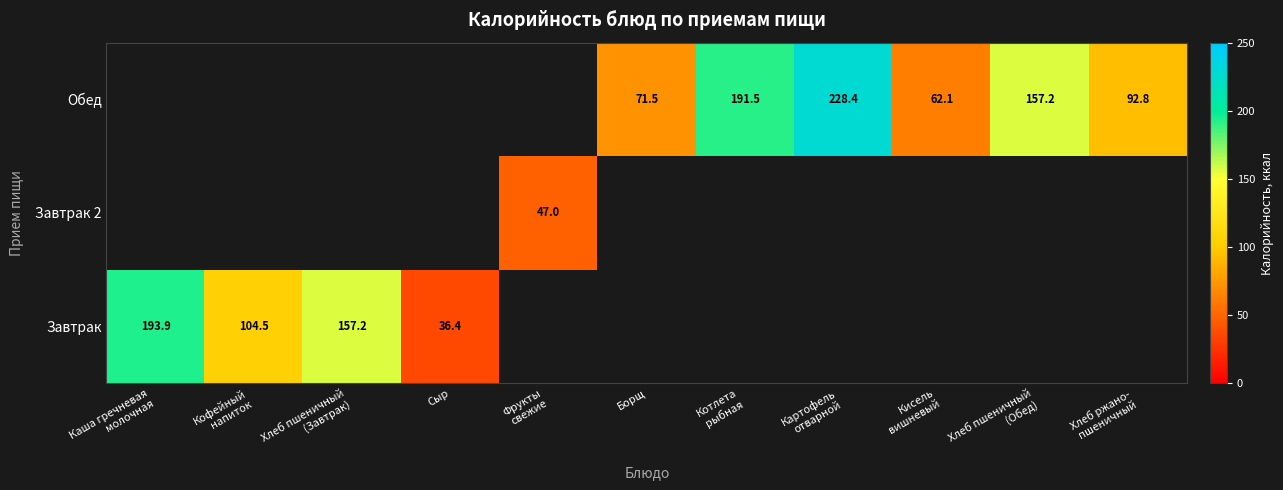

The value of Завтрак at Сыр is 36.4. True or false?

True